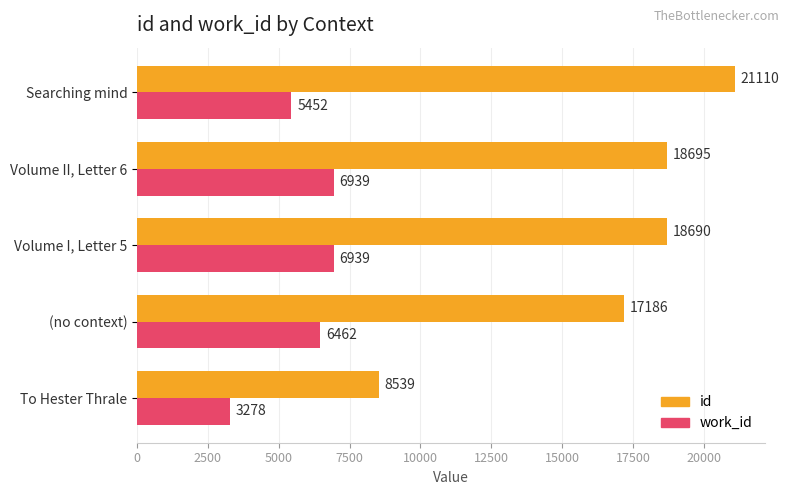

What is the lowest value of the id series?

8539